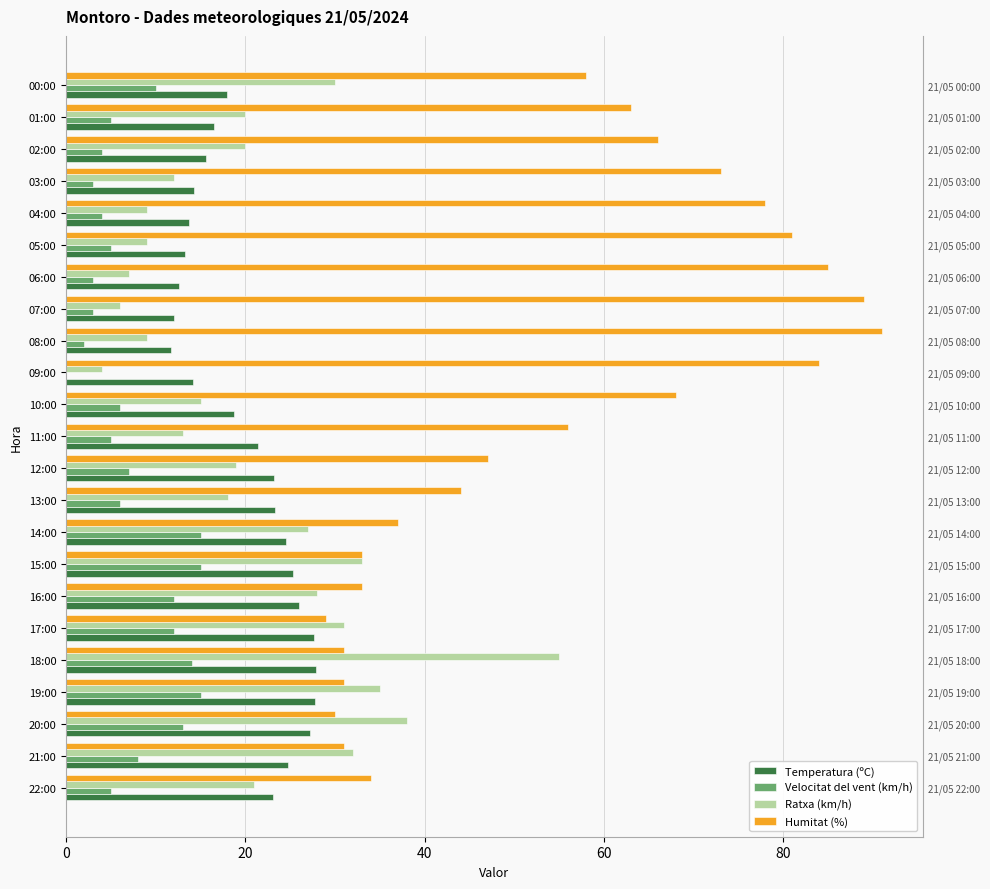

How many bars are there in each group?

4